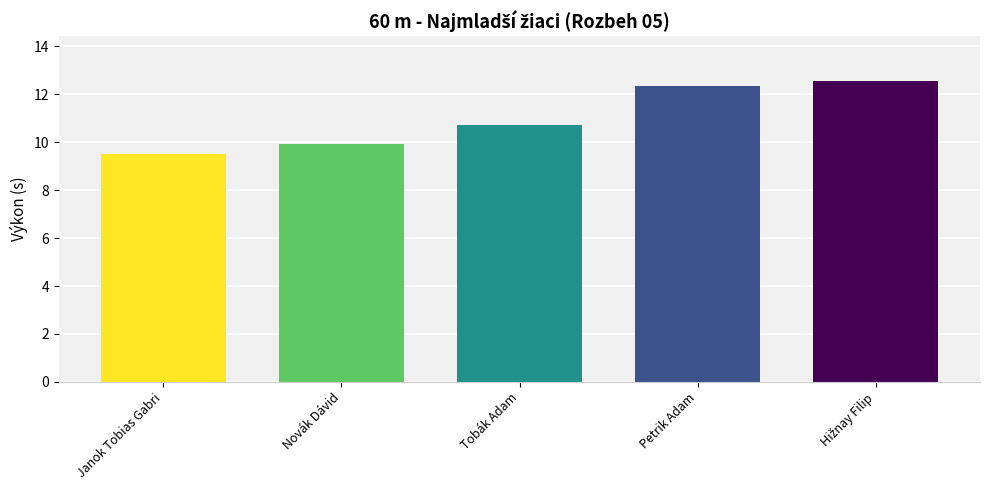

What is the greatest value displayed?

12.5